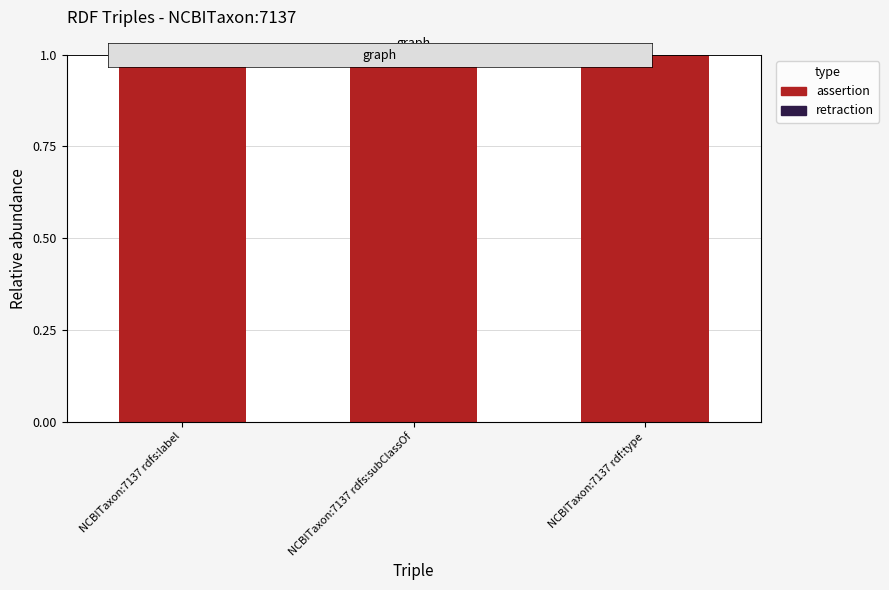

The assertion series shows 2 at NCBITaxon:7137 rdf:type. True or false?

False